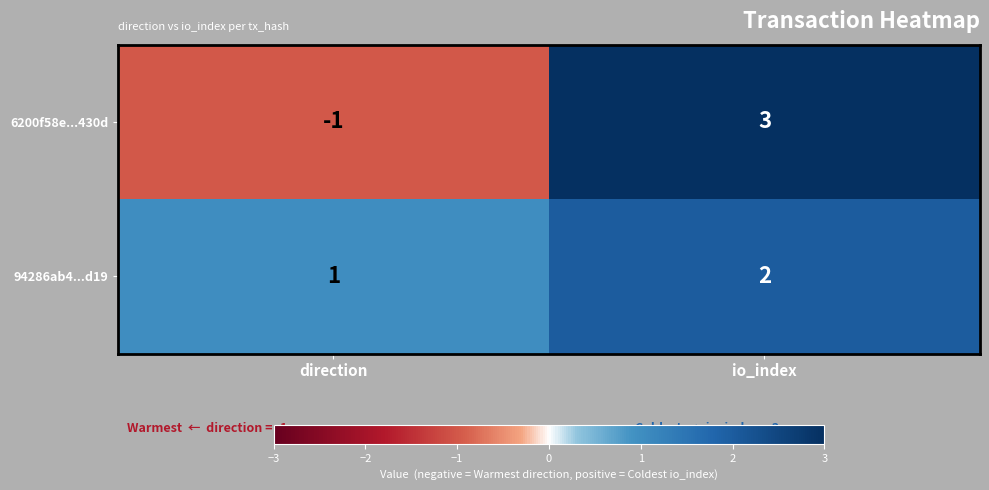

Count the number of data series in this chart.

2